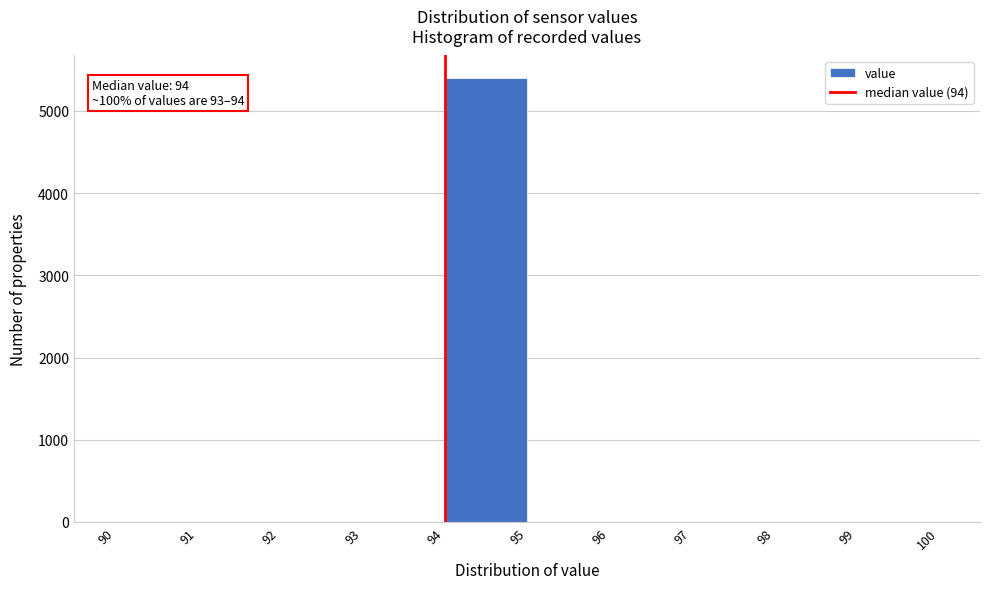

Over which range of the x-axis is the bar tallest?

94 to 95